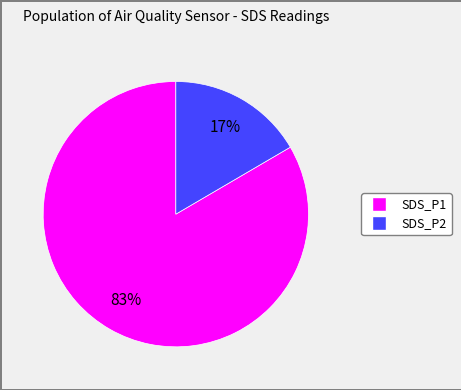

To the nearest percent, what is the average slice percentage?

50%